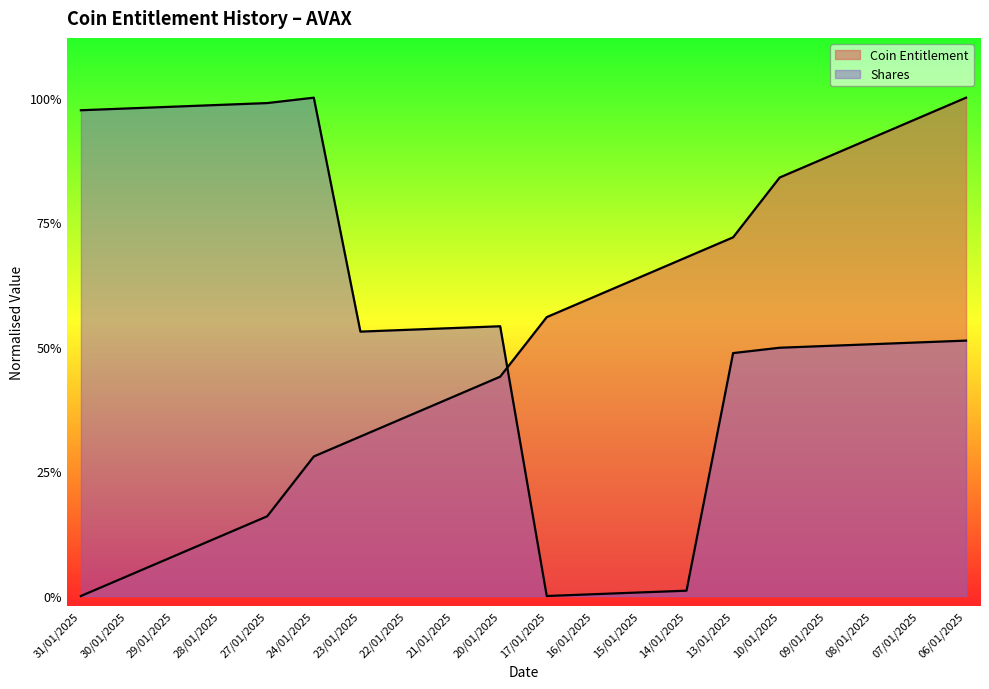

In Shares (M), how many points are lower than both neighbors (excluding endpoints)?

2